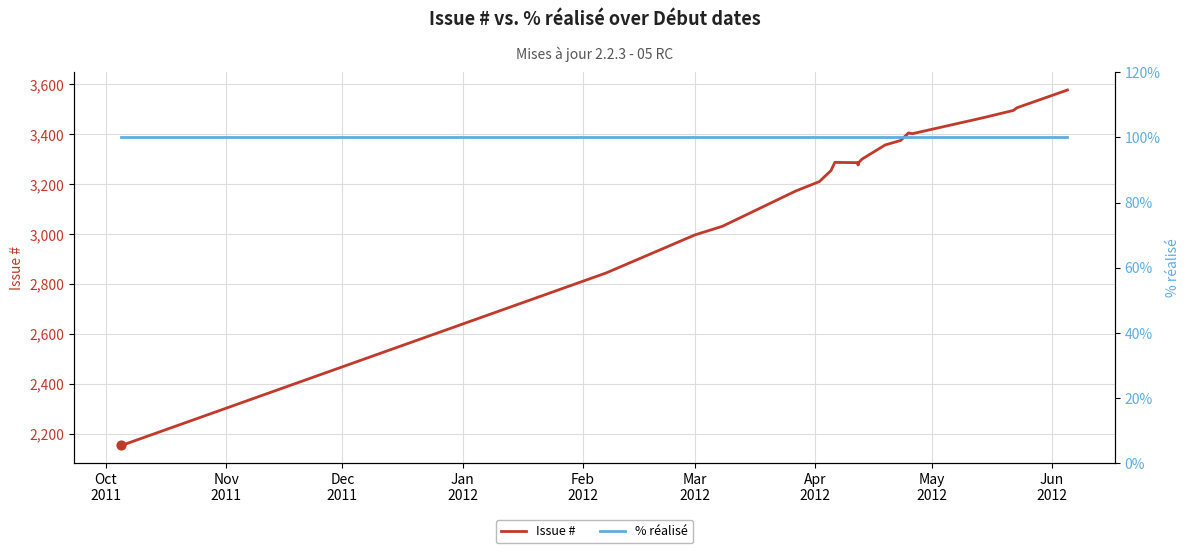

Which series has the largest Y range (max minus min)?

Issue #